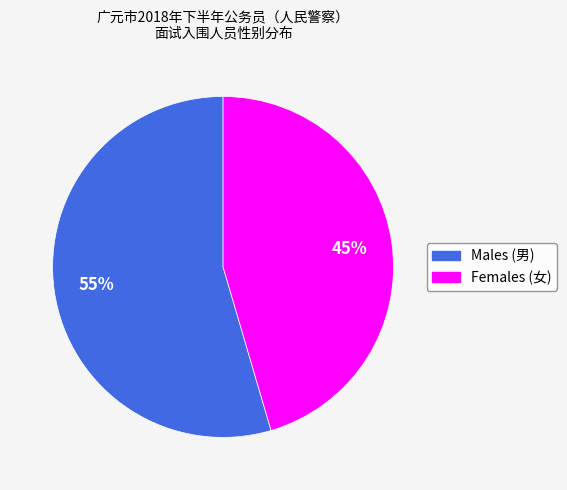

Which category has the biggest portion of the pie?

Males (男)